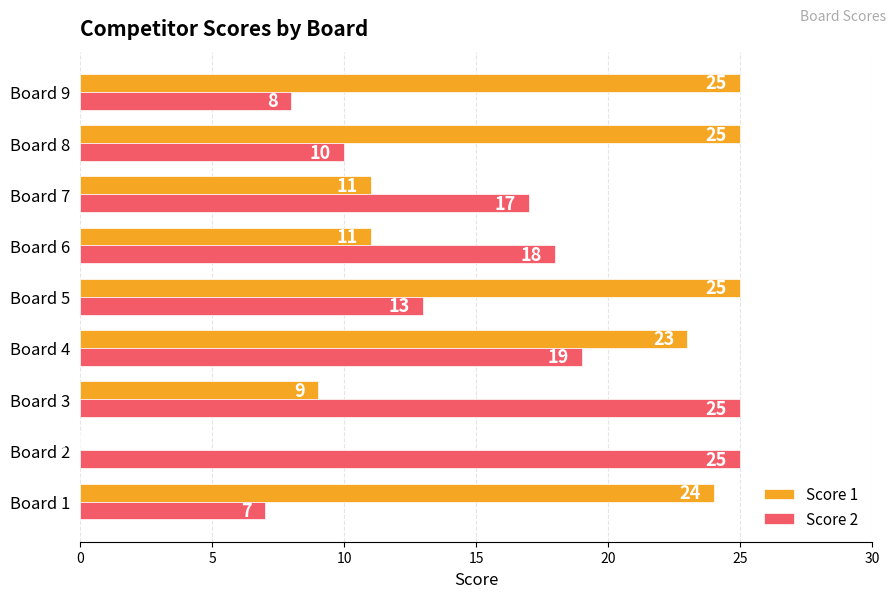

Which series changed the most between Board 6 and Board 7?

Score 2